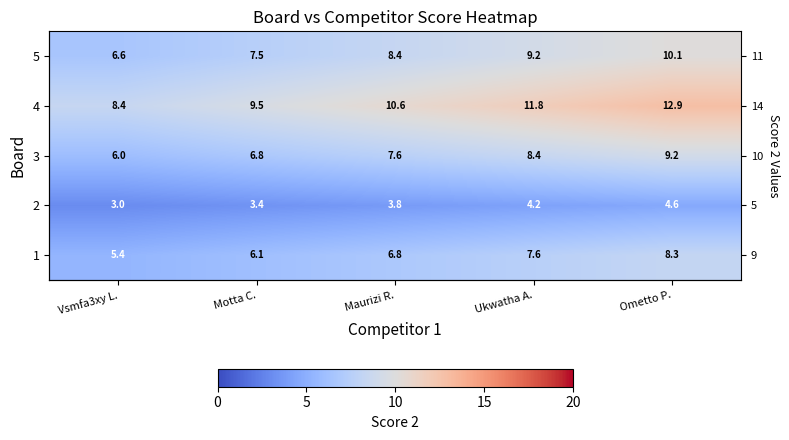

The value of 1 at Maurizi R. is 6.8. True or false?

True